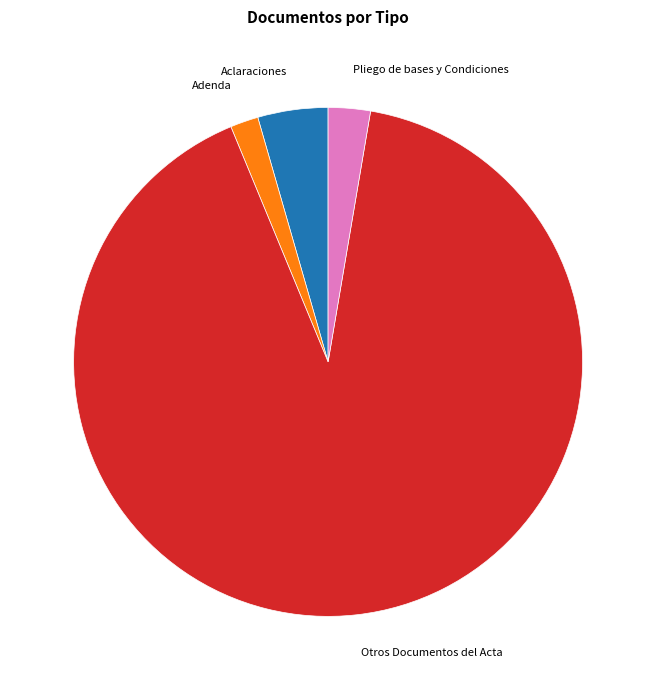

Between Aclaraciones and Pliego de bases y Condiciones, which is larger?

Aclaraciones